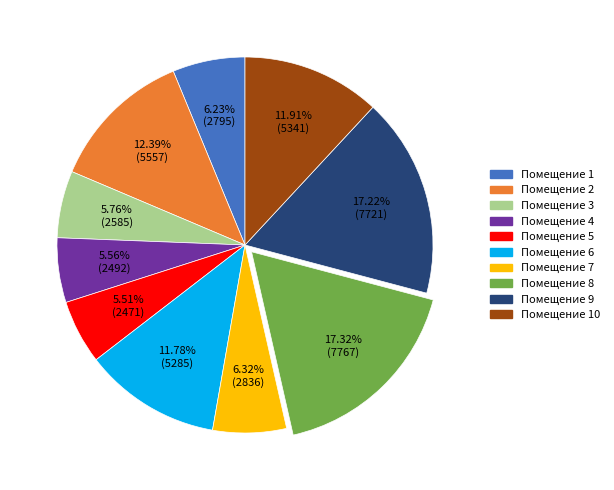

Does any single category account for the majority?

No